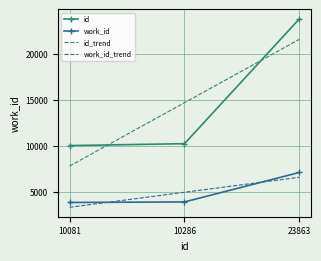

What is the minimum value shown in the chart?

3373.5